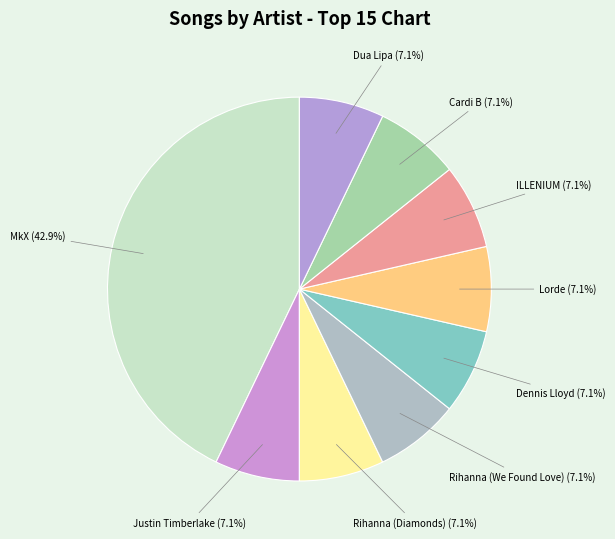

Which category has the smallest portion of the pie?

Justin Timberlake